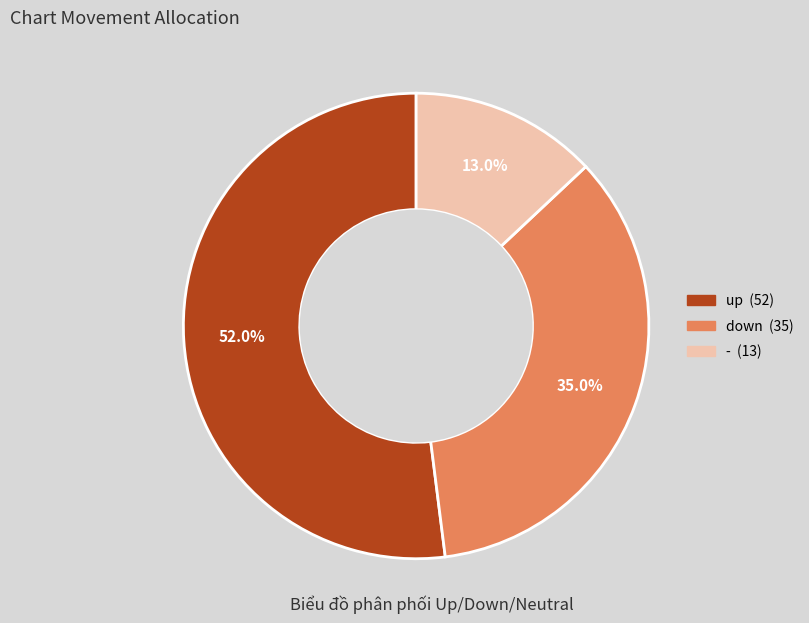

Rank the categories by value from lowest to highest.

-, down, up